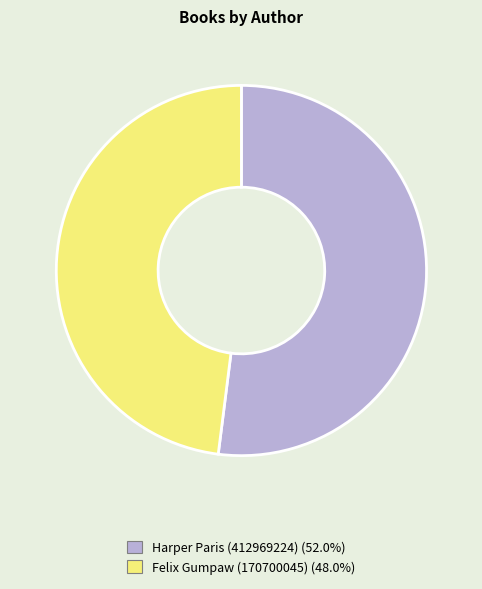

Is Felix Gumpaw (170700045) the majority of the pie?

No